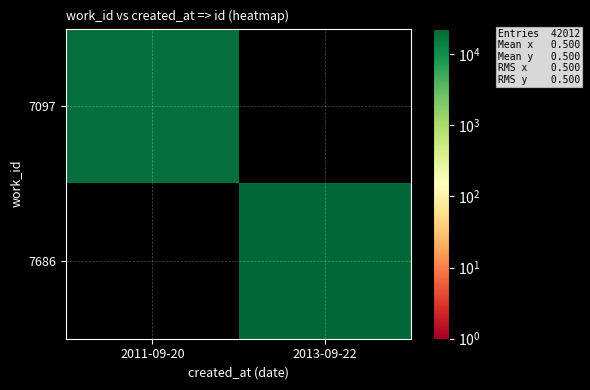

Rank the series by their average value, from highest to lowest.

7686, 7097